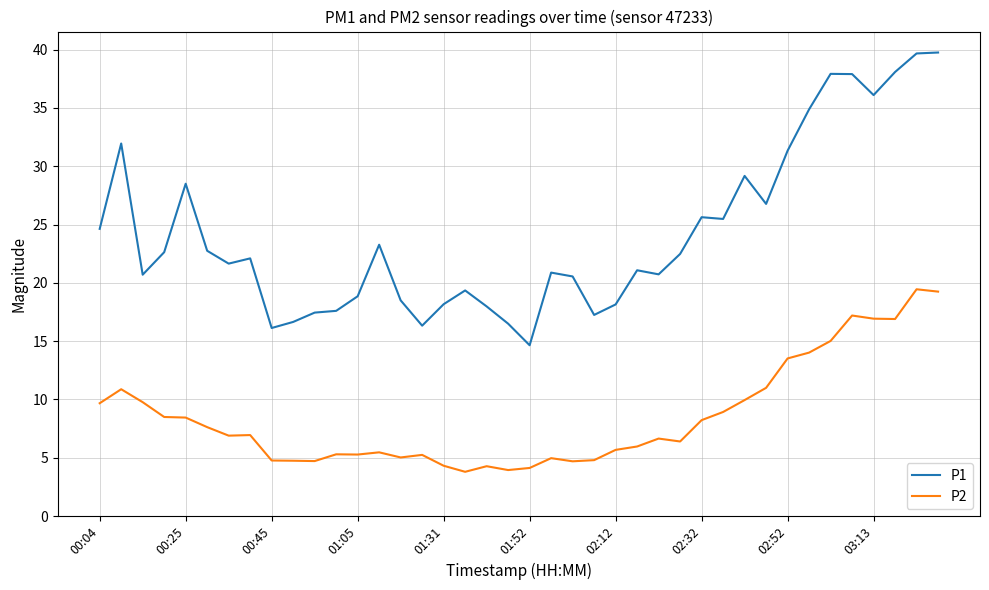

Which series has the largest total across all categories?

P1